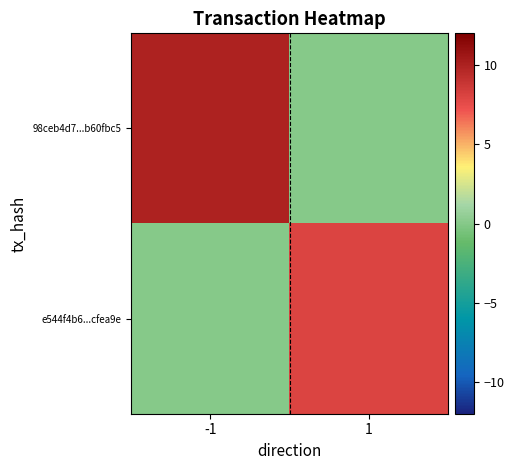

Count the number of data series in this chart.

2